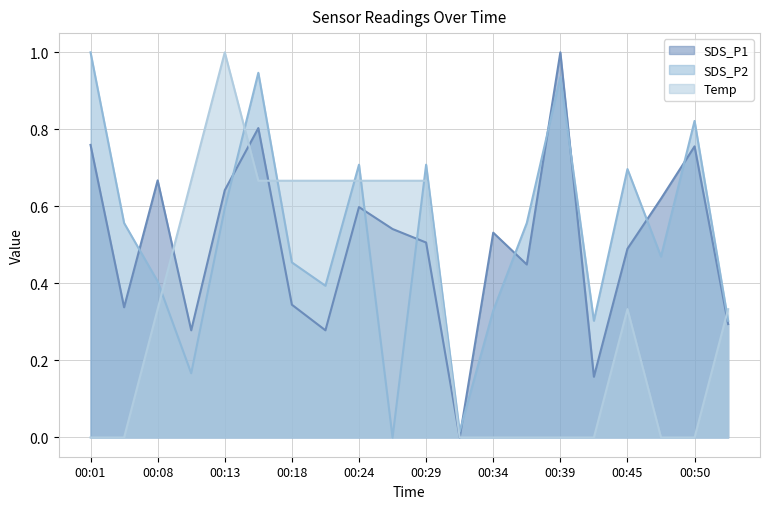

What is the difference between the maximum and minimum values in the Temp series?

1.0